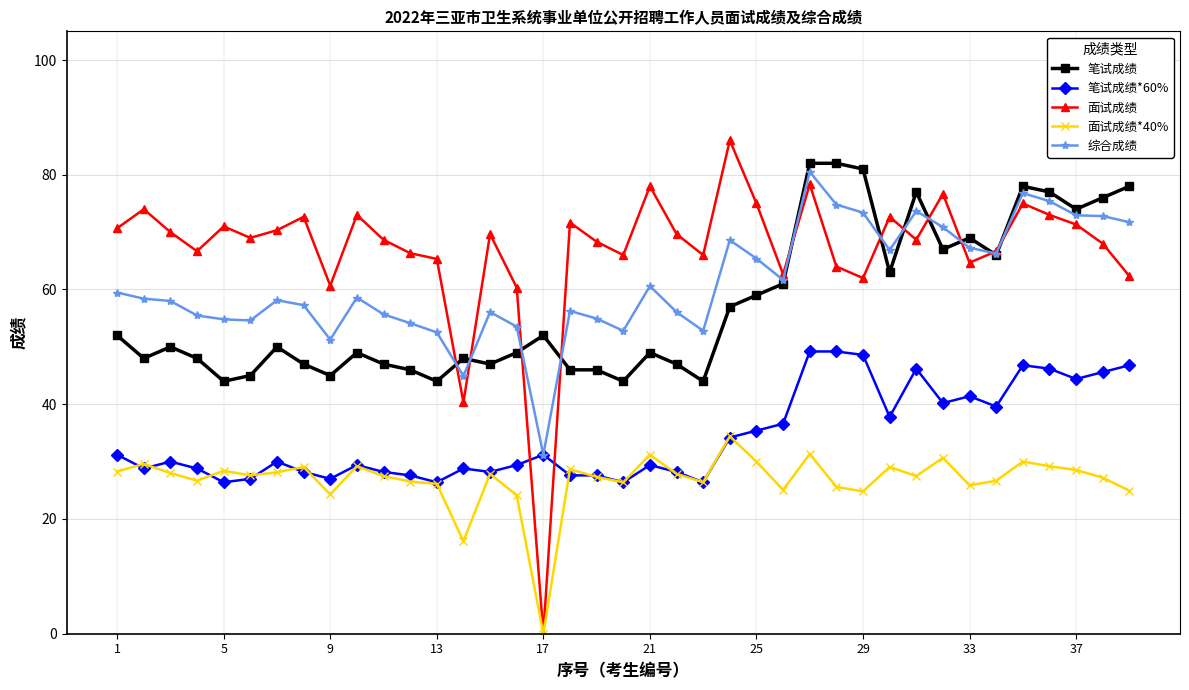

True or false: 笔试成绩*60% has more than 1 points higher than both neighbors.

True